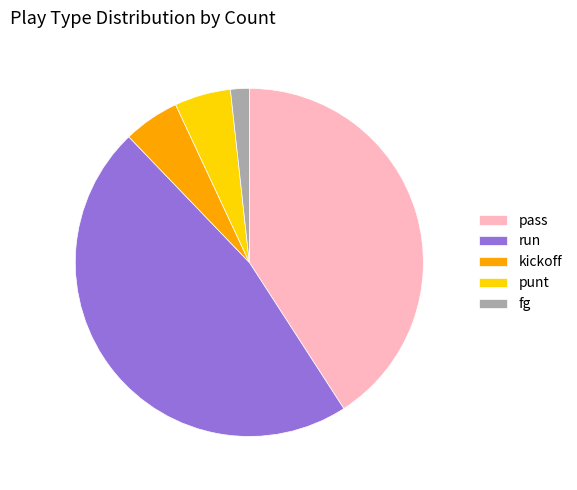

Count the number of slices in the pie.

5